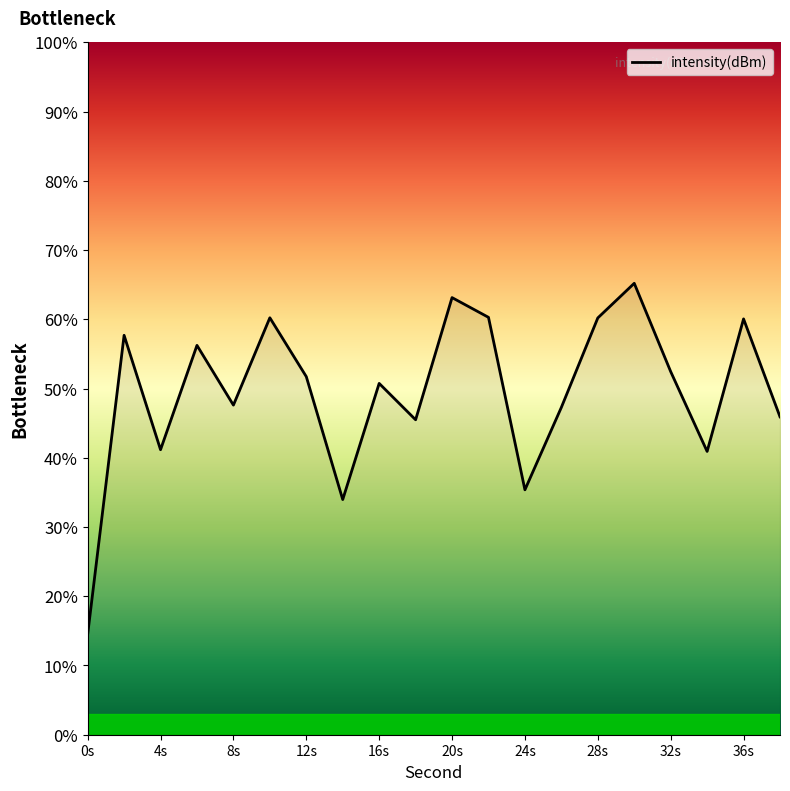

What is the difference between the maximum and minimum values?

50.7